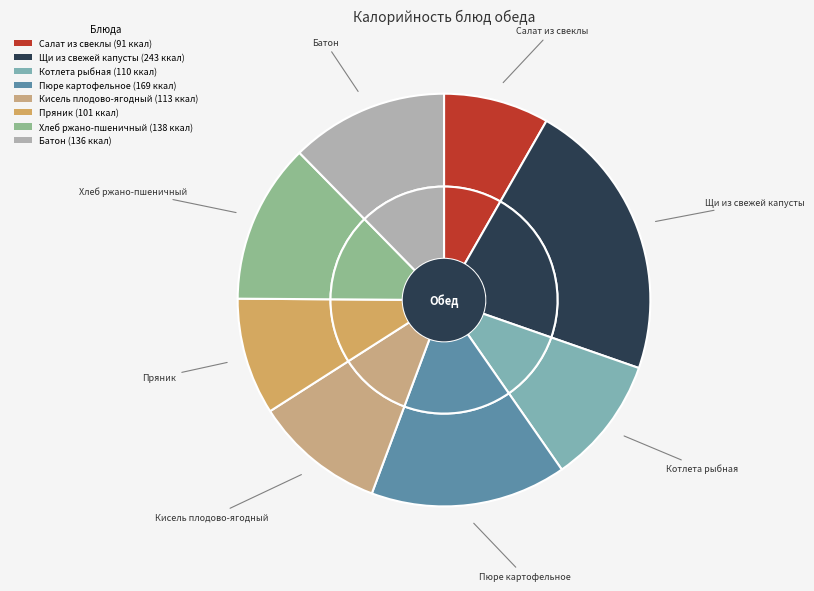

To the nearest percent, what percentage of the pie is Котлета рыбная?

10%